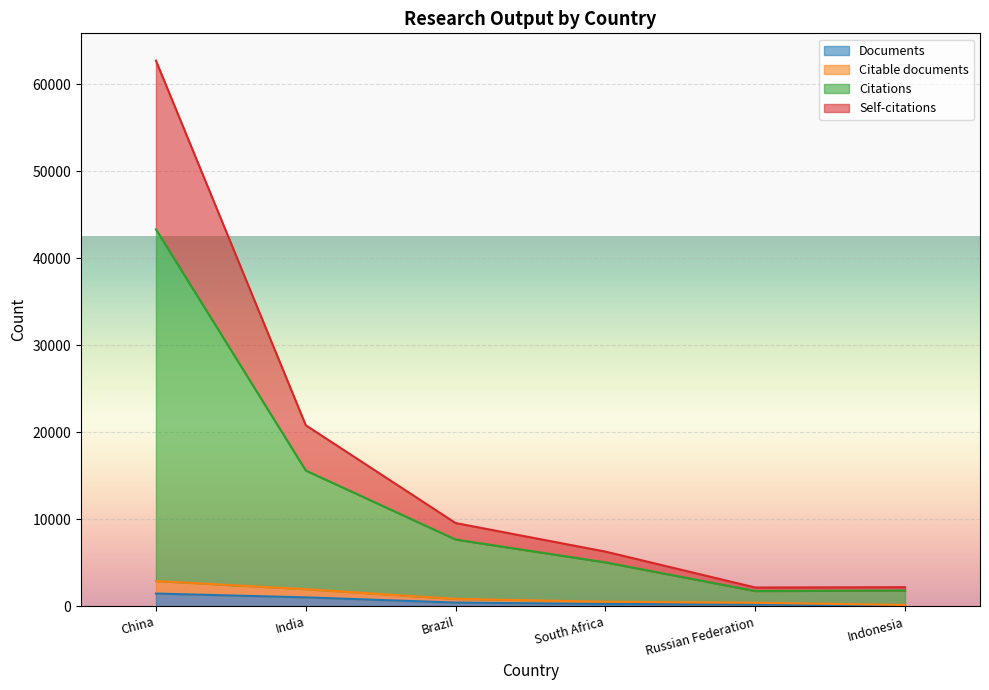

What is the label of the 4th point from the right?

Brazil